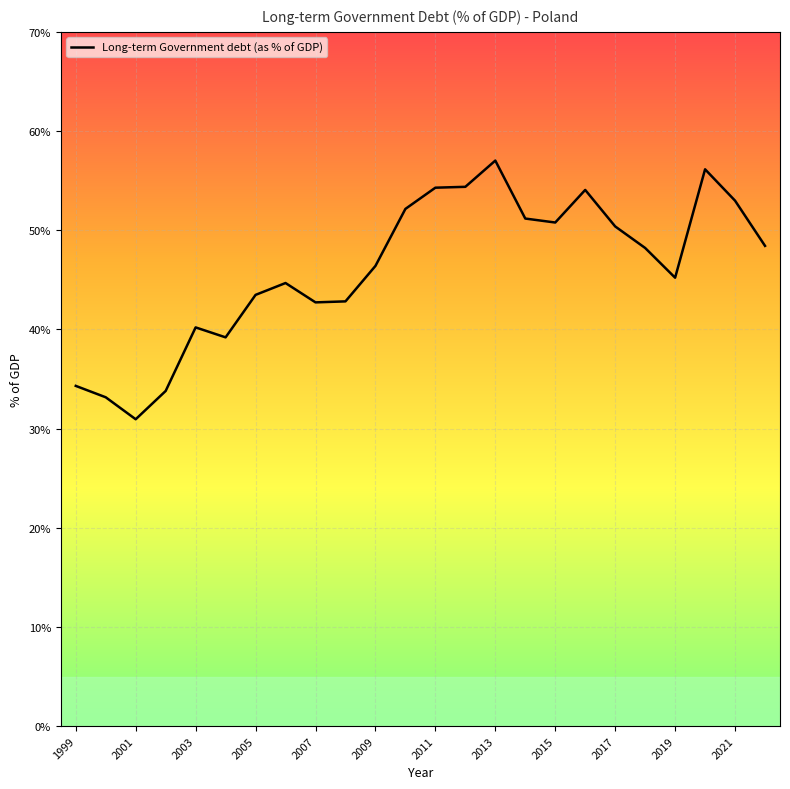

Count the number of categories in the chart.

24